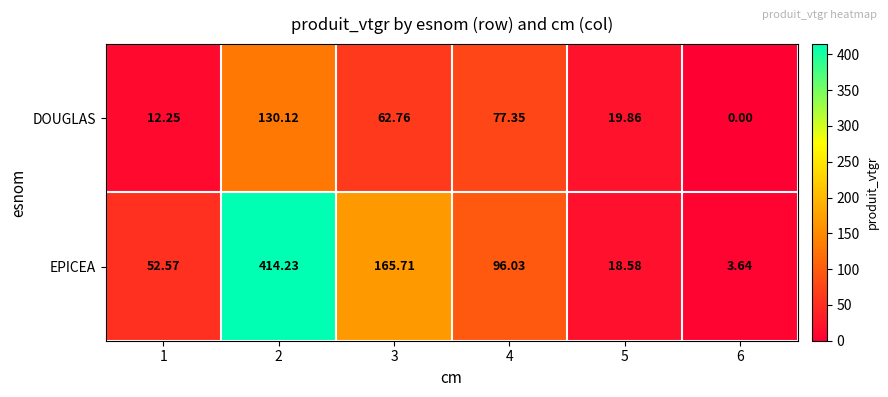

List the series in order of their peak value, highest first.

EPICEA, DOUGLAS